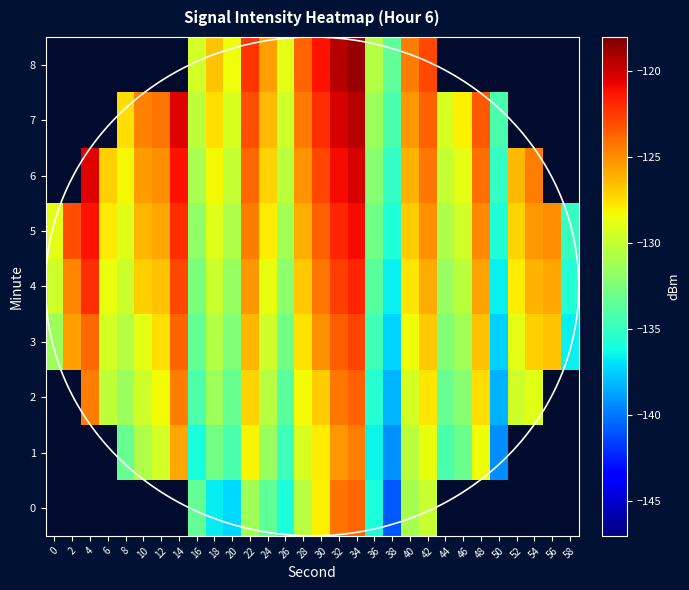

Is the value of 4 at 14 greater than the value of 1 at 20?

Yes